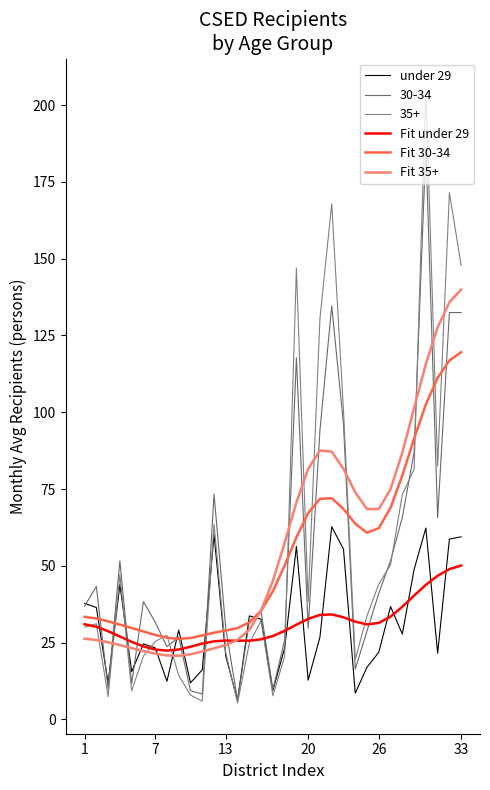

Does the chart display data point markers on the line(s)?

No